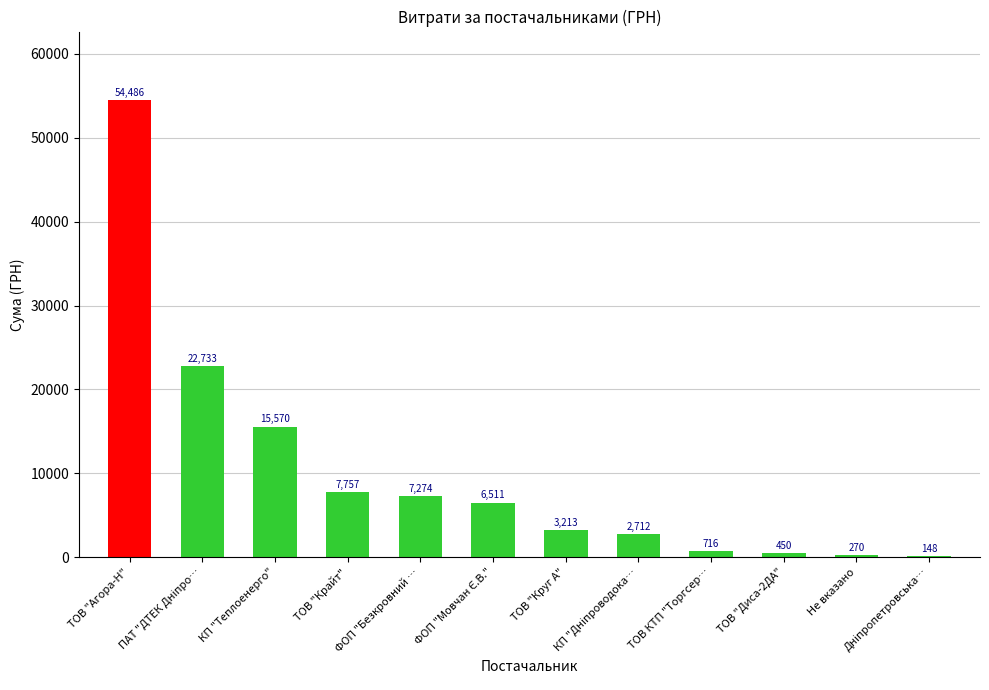

Count the number of data series in this chart.

1